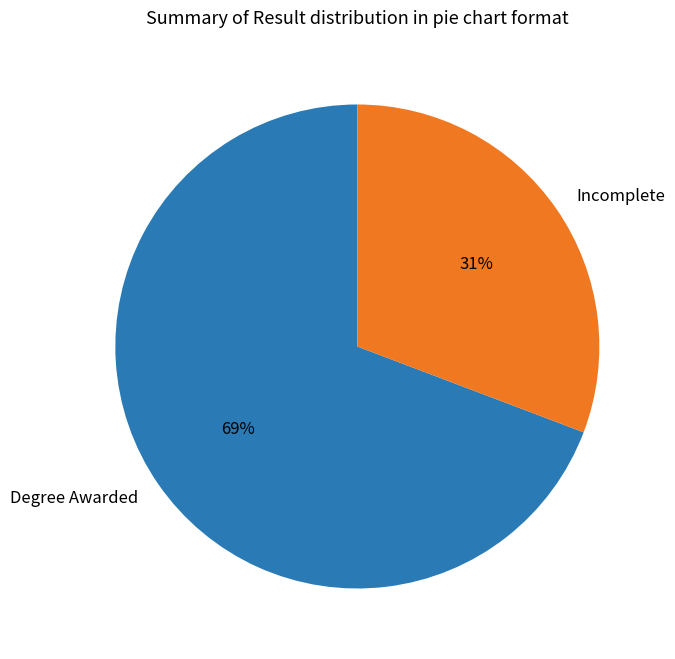

Does any single category account for the majority?

Yes